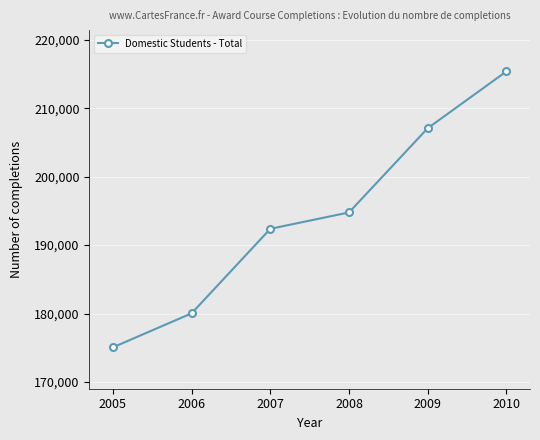

Read the value at 2005.

175070